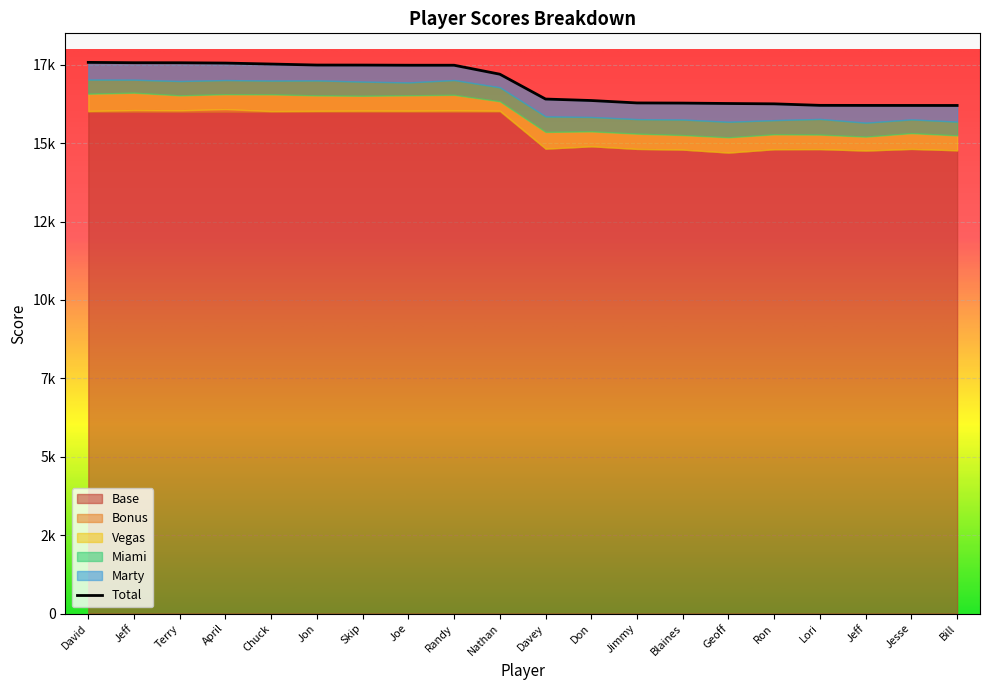

In Marty, how many points are higher than both neighbors (excluding endpoints)?

5